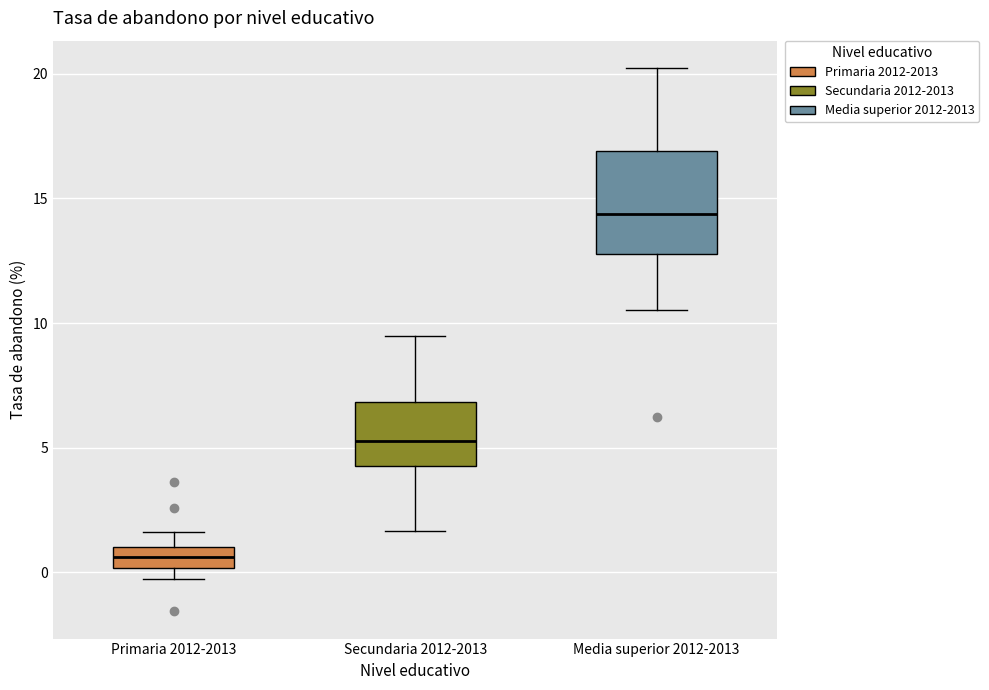

Which box is the tallest, from its lower edge to its upper edge?

Media superior 2012-2013